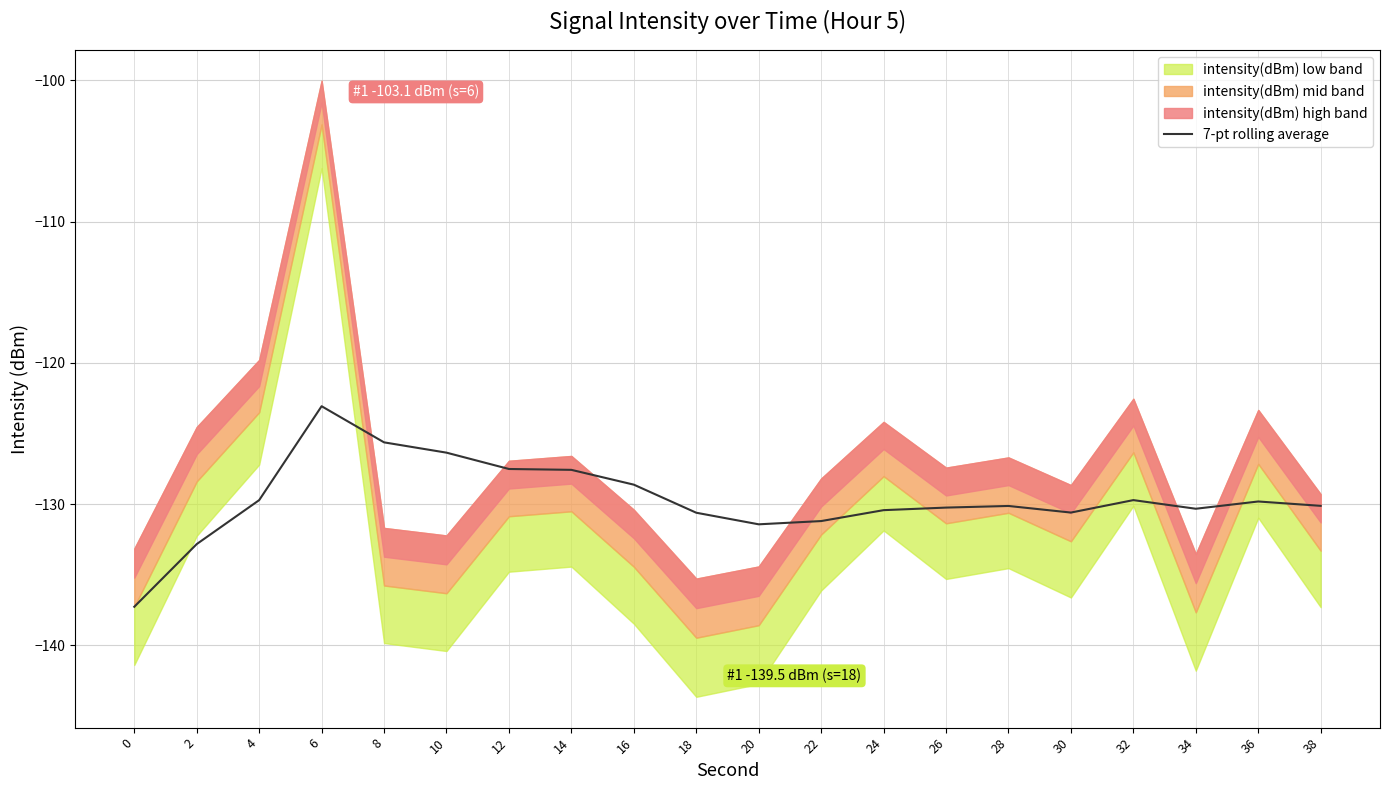

True or false: the data shows -63.0 at 32.

False